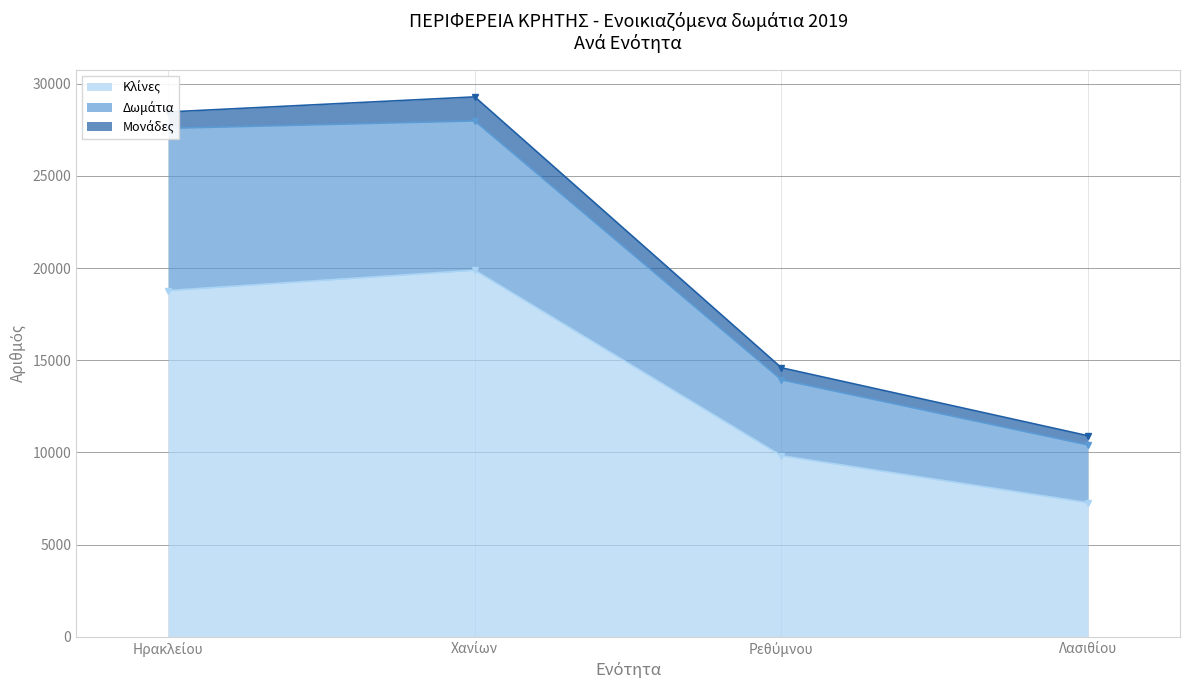

What is the label of the 2nd point from the right?

Ρεθύμνου